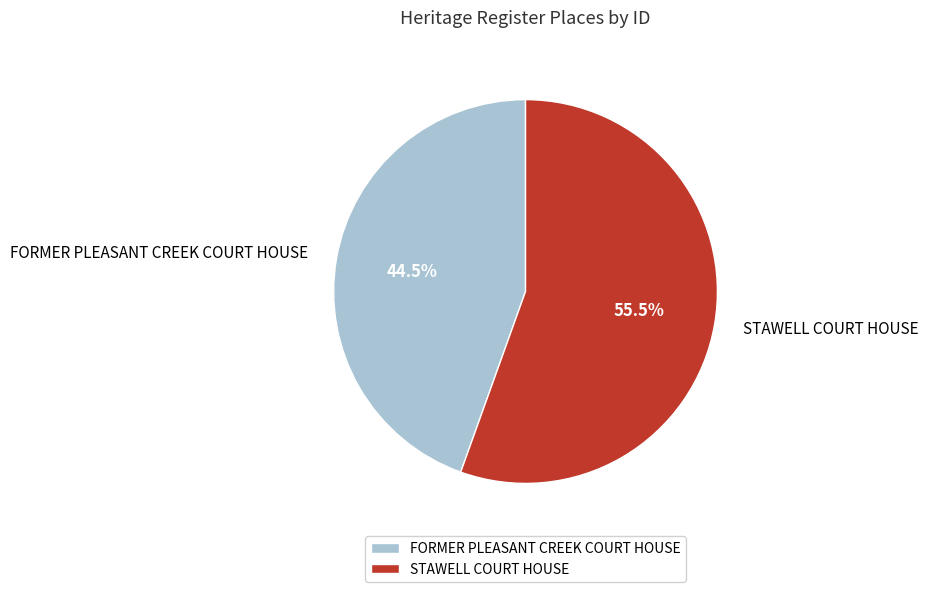

To the nearest percent, what is the difference between the FORMER PLEASANT CREEK COURT HOUSE and STAWELL COURT HOUSE slice percentages?

11%